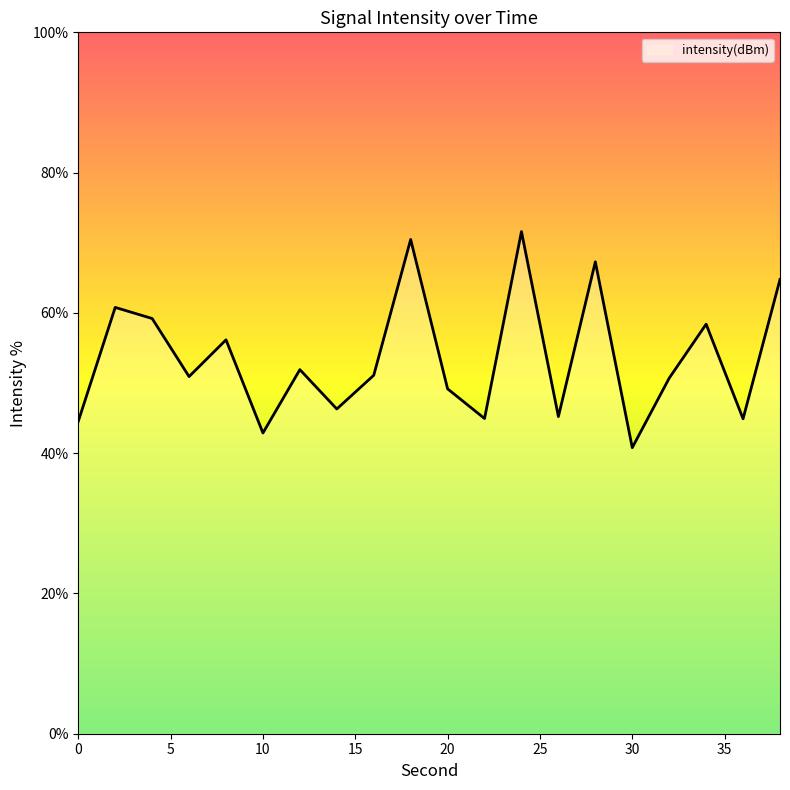

How many categories are shown in the chart?

20